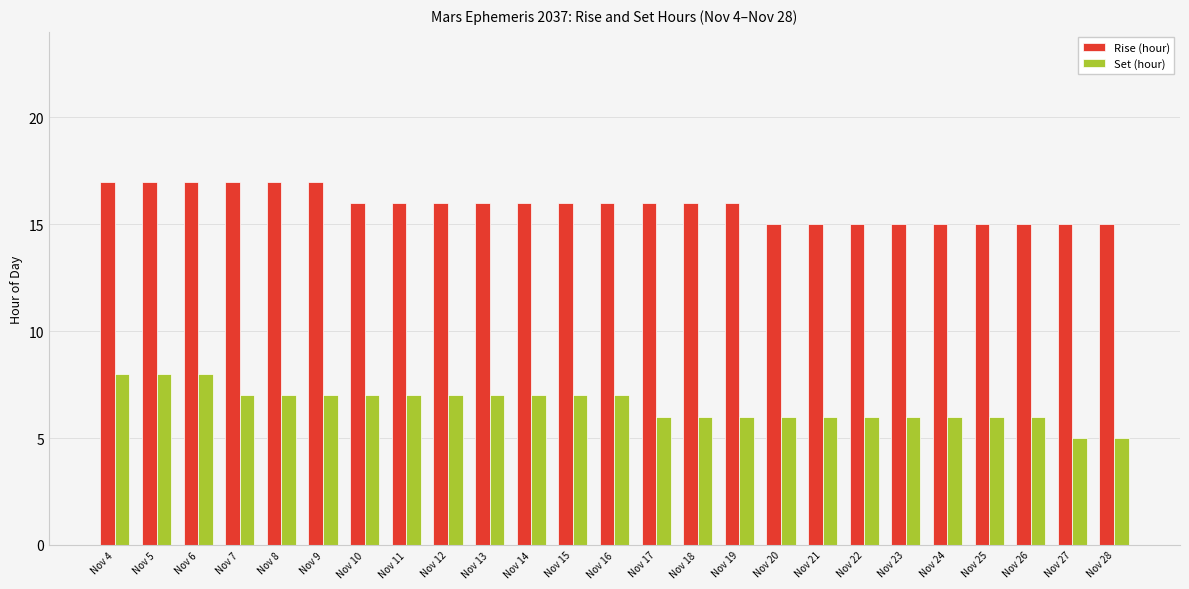

The Set (hour) series shows 2 at Nov 28. True or false?

False